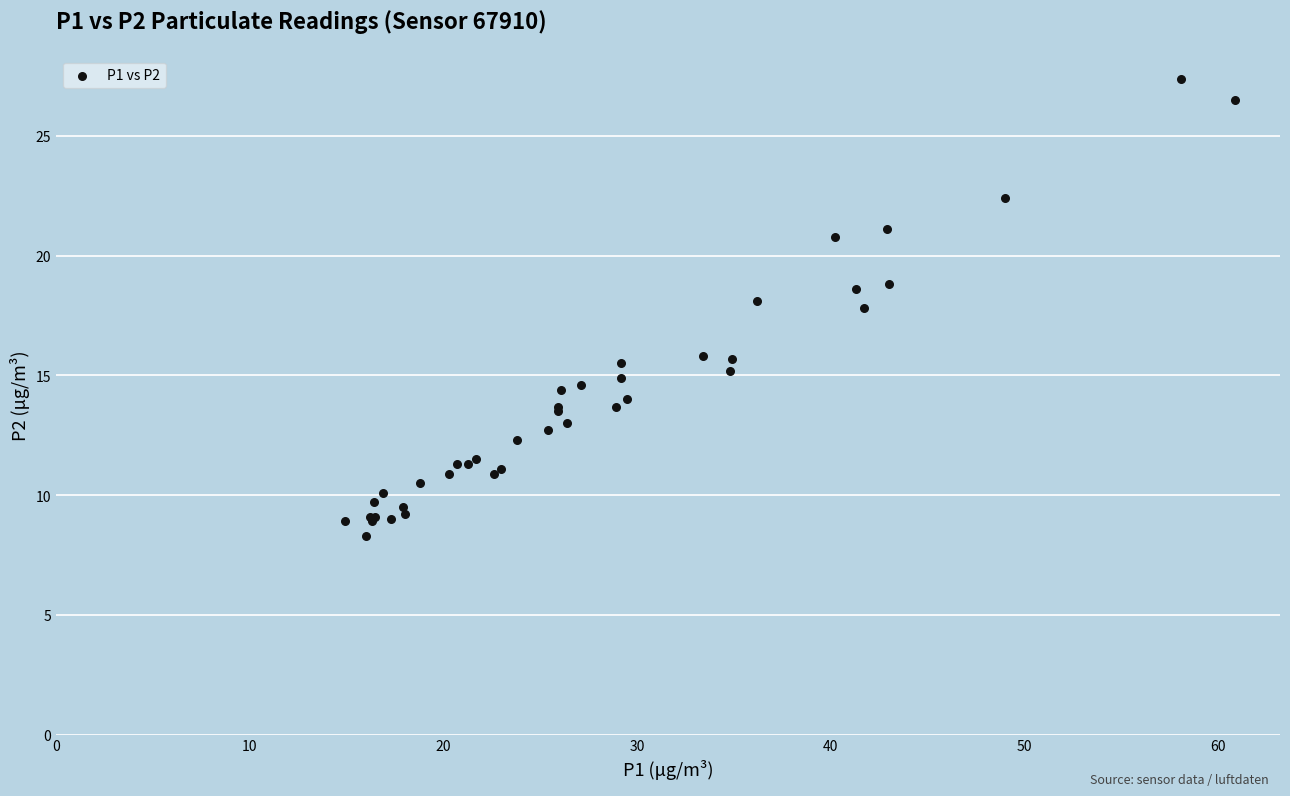

What Y value in the scatter plot is closest to 17?

17.8